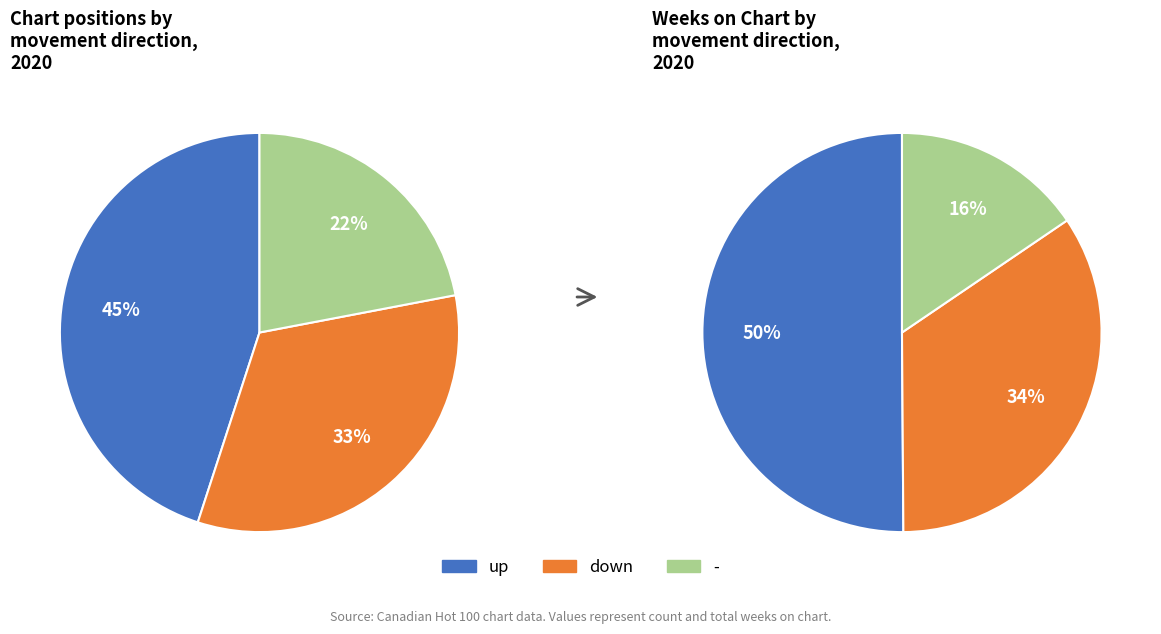

Count the number of slices in the pie.

3